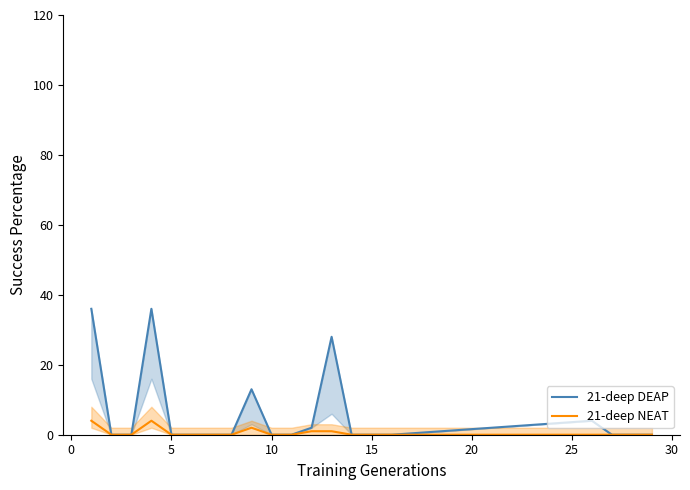

Is it true that 21-deep NEAT equals 0 at 15?

True